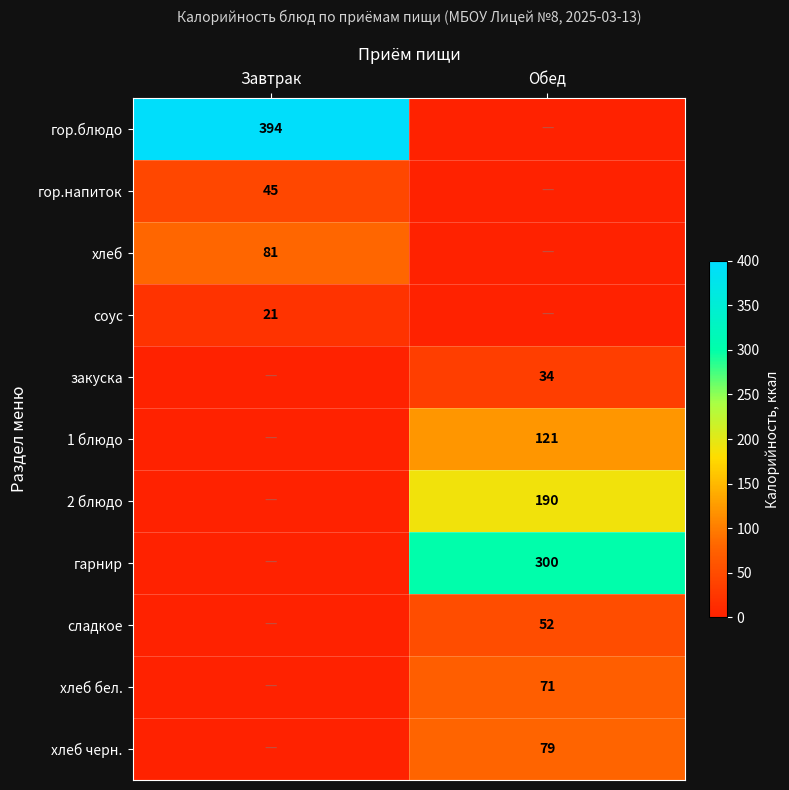

The 2 блюдо series shows 190 at Обед. True or false?

True